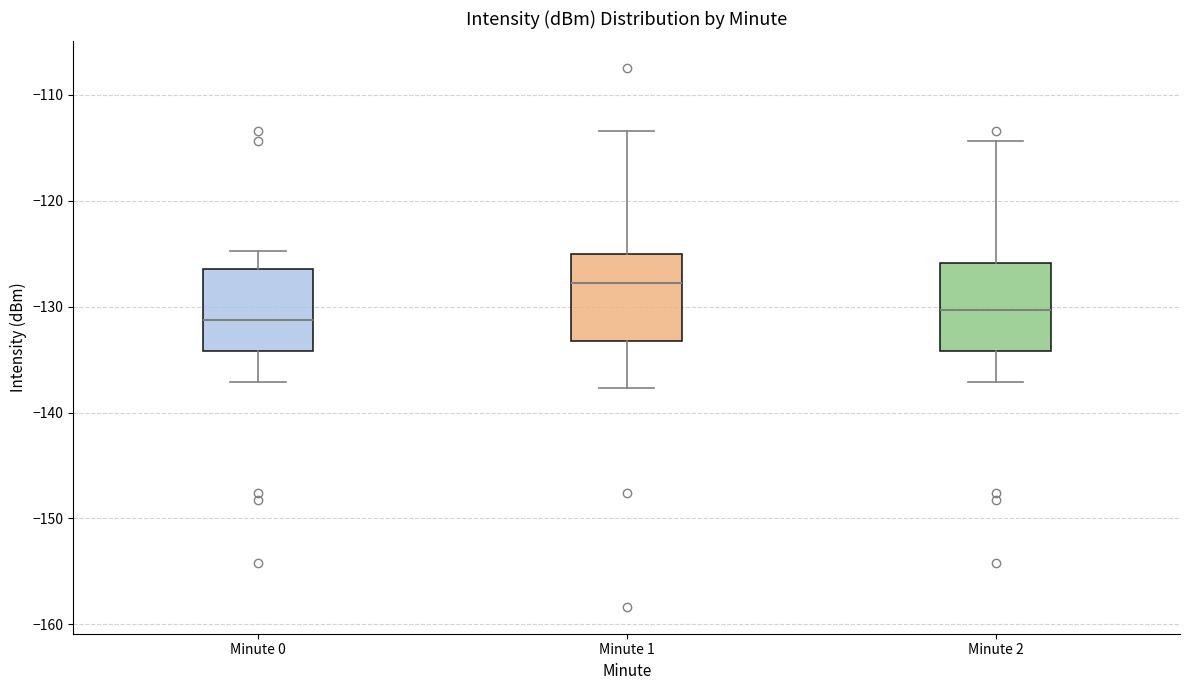

Which box's median line is the highest?

Minute 1